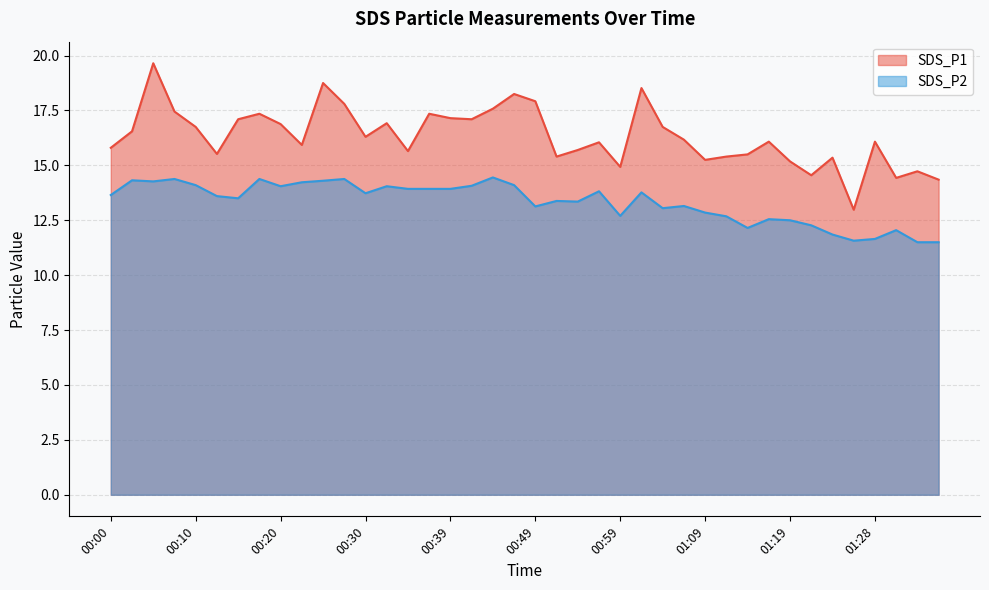

True or false: SDS_P1 and SDS_P2 cross at least once.

False